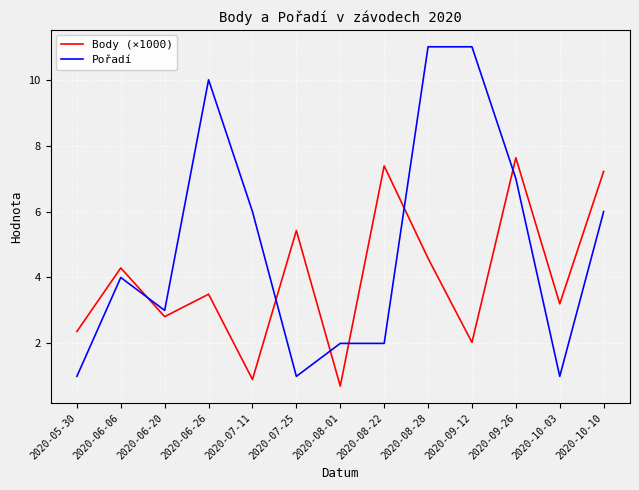

Is it true that Body (×1000) equals 1.0 at 2020-10-03?

False